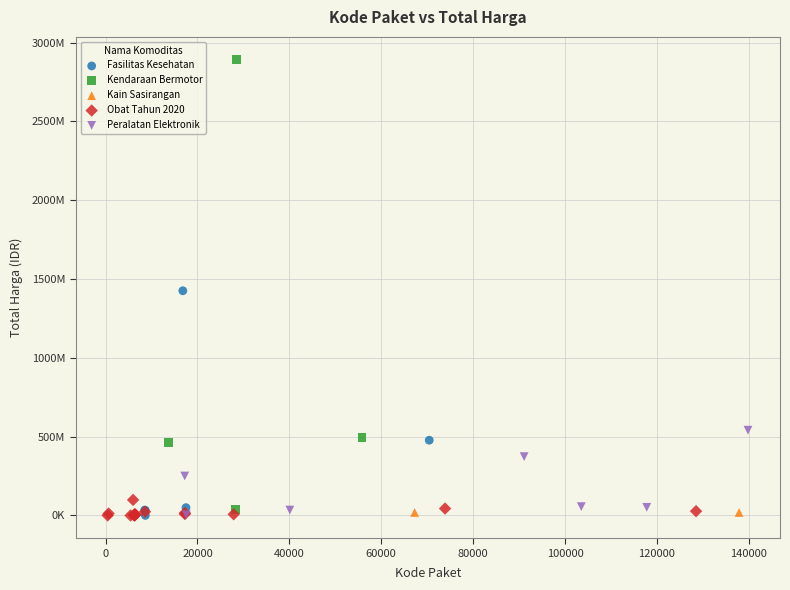

What are all the series names shown in the legend?

Fasilitas Kesehatan, Kendaraan Bermotor, Kain Sasirangan, Obat Tahun 2020, Peralatan Elektronik